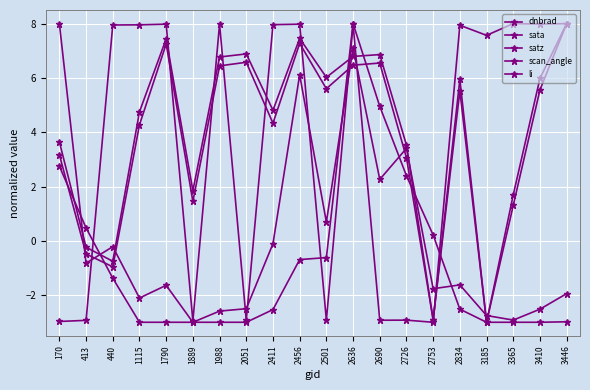

Is this an area chart (filled region under the line)?

No